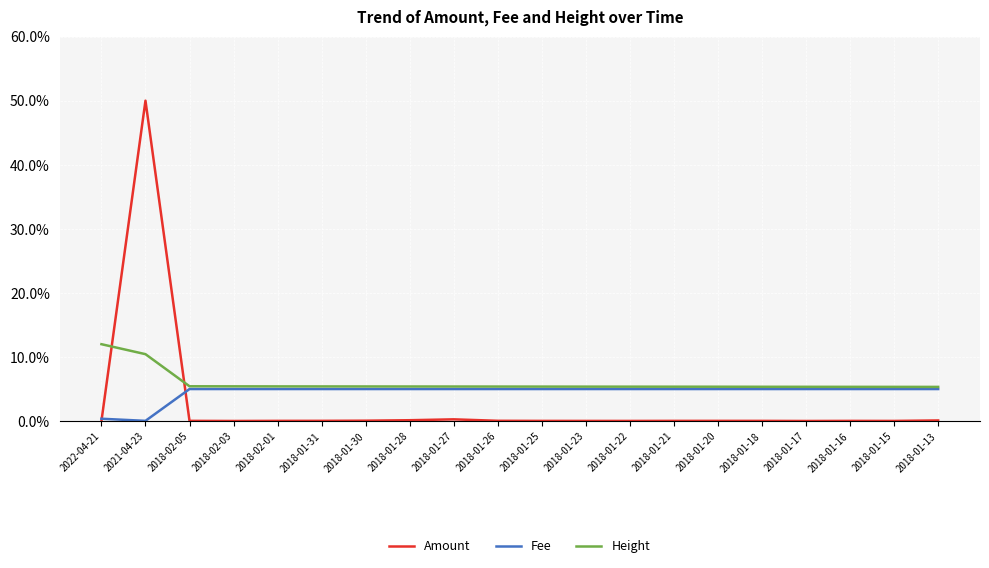

List the series in order of their overall mean, lowest first.

Amount, Fee, Height